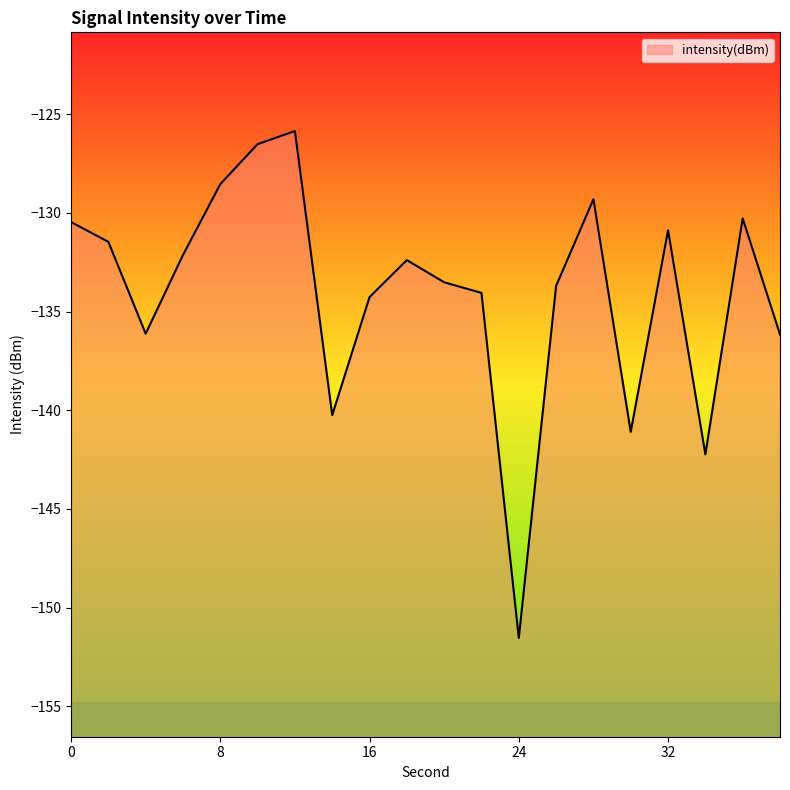

Rank the categories by value from lowest to highest.

24, 34, 30, 14, 38, 4, 16, 22, 26, 20, 18, 6, 2, 32, 0, 36, 28, 8, 10, 12